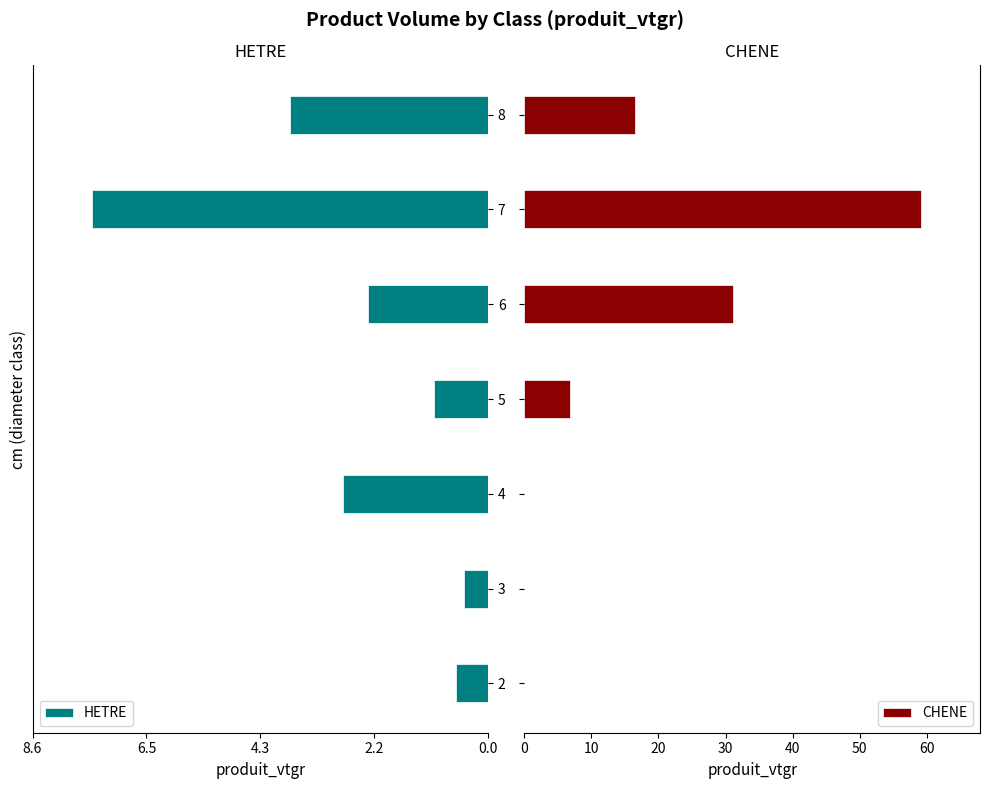

How many values in the CHENE series are below 6?

3